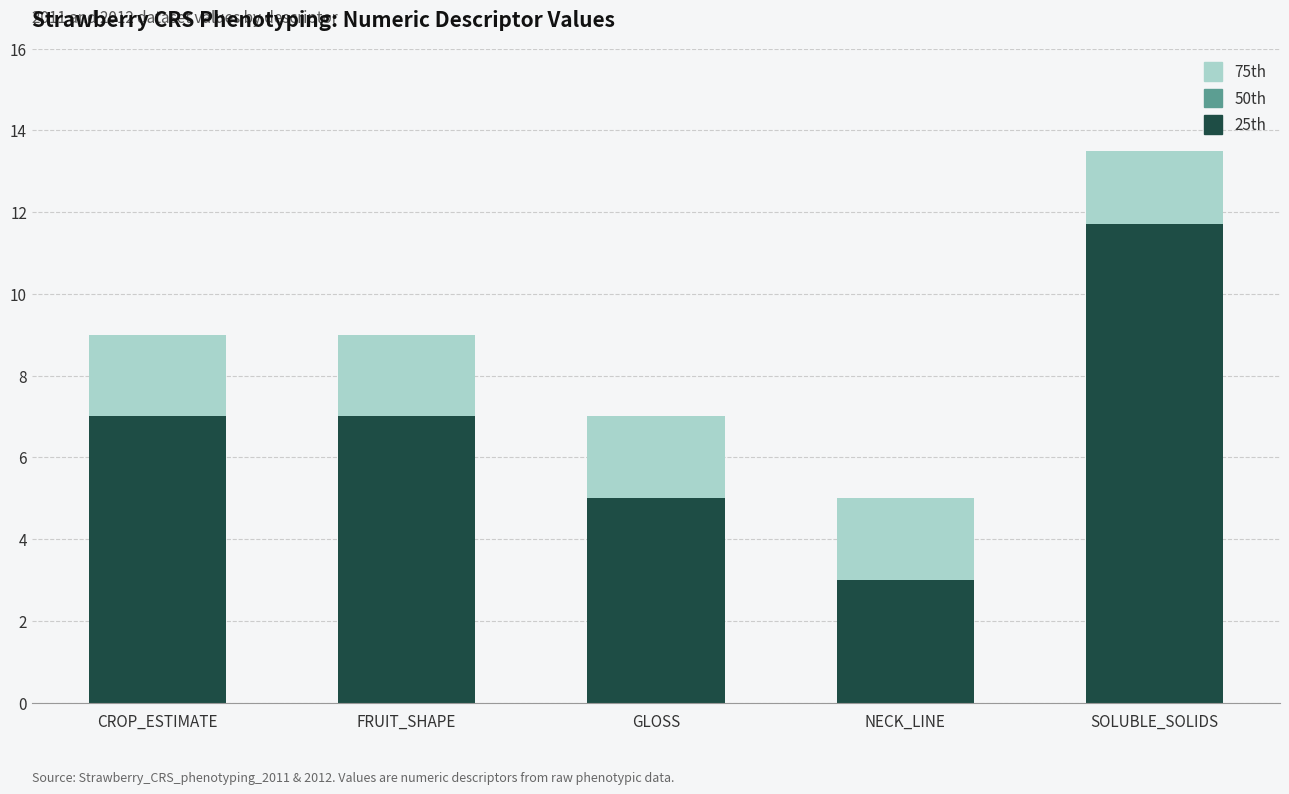

Are the bars grouped side by side (vs. stacked)?

No